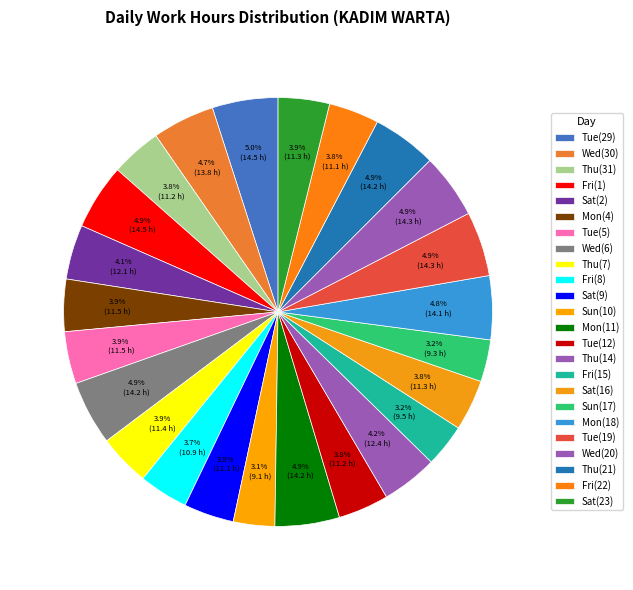

How many segments does this pie chart have?

24